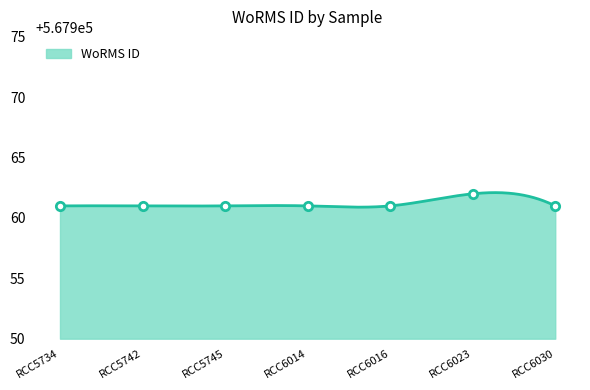

Between RCC6023 and RCC6030, which is larger?

RCC6023